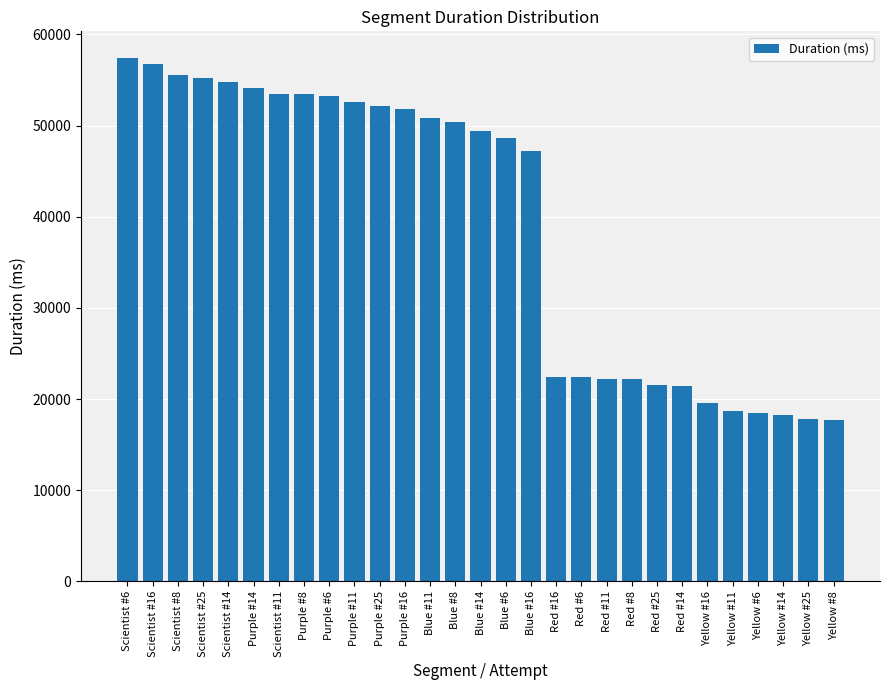

At which category does the chart reach its peak across all series?

Scientist #6